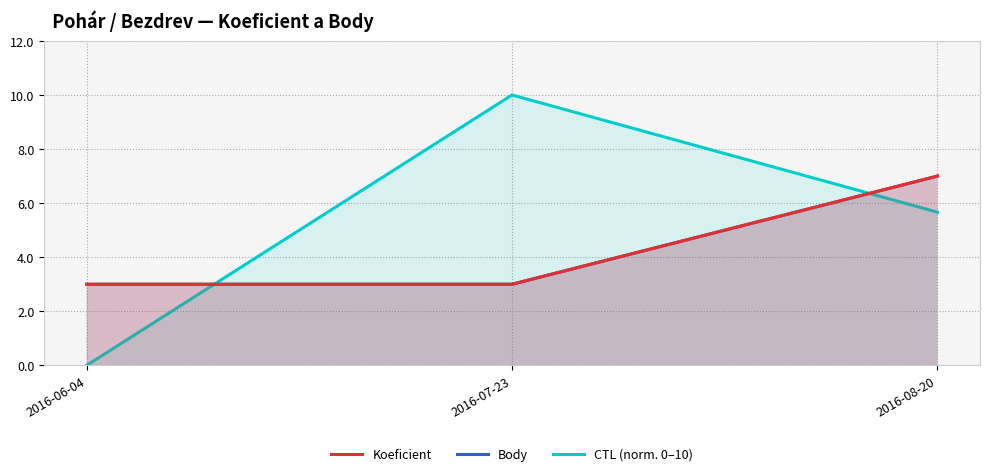

At which category is the sum across all series the highest?

2016-08-20